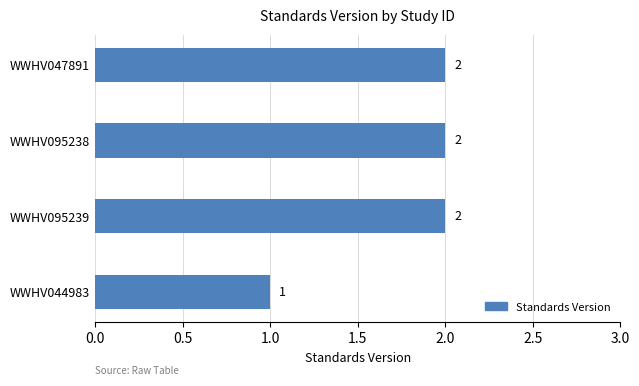

How many series are shown in this chart?

1